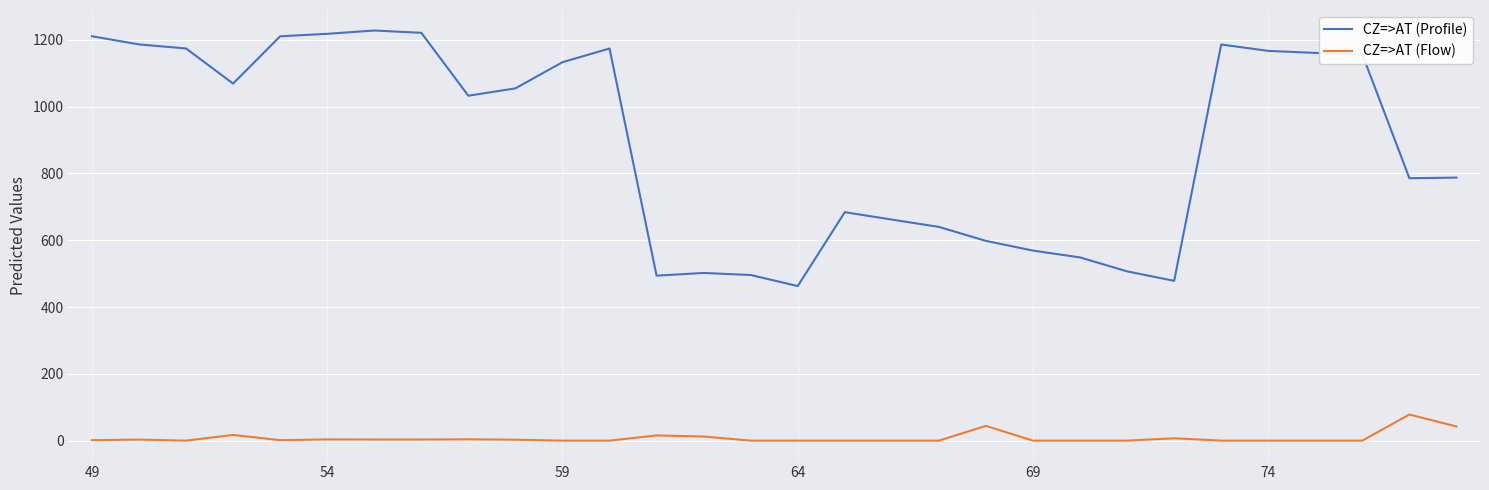

Which series has the widest spread of values?

CZ=>AT (Profile)